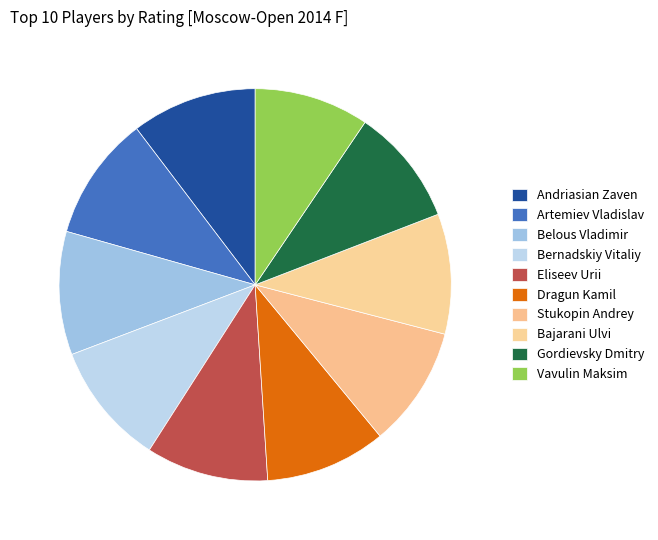

How many slices are in this pie chart?

10